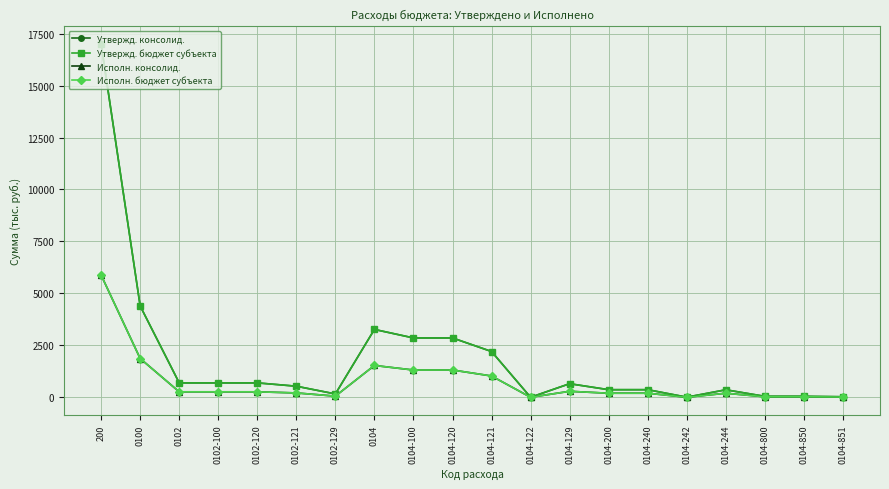

In Утвержд. консолид., how many points are higher than both neighbors (excluding endpoints)?

3